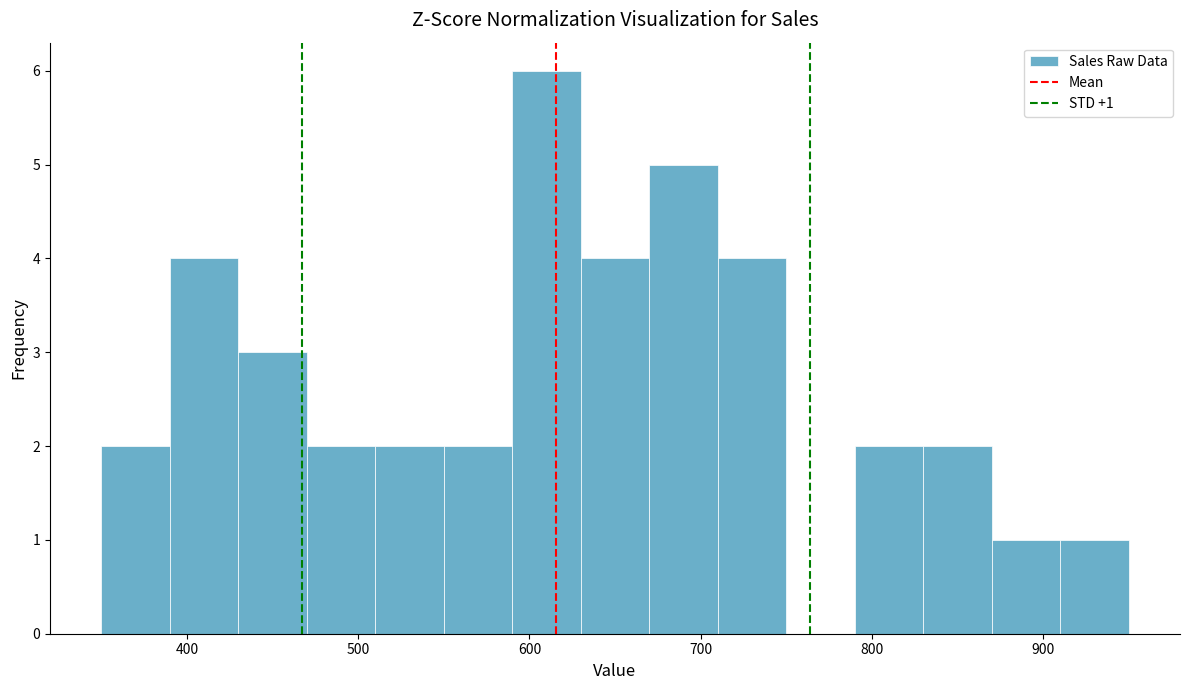

Which range on the x-axis has the tallest bar?

590 to 630